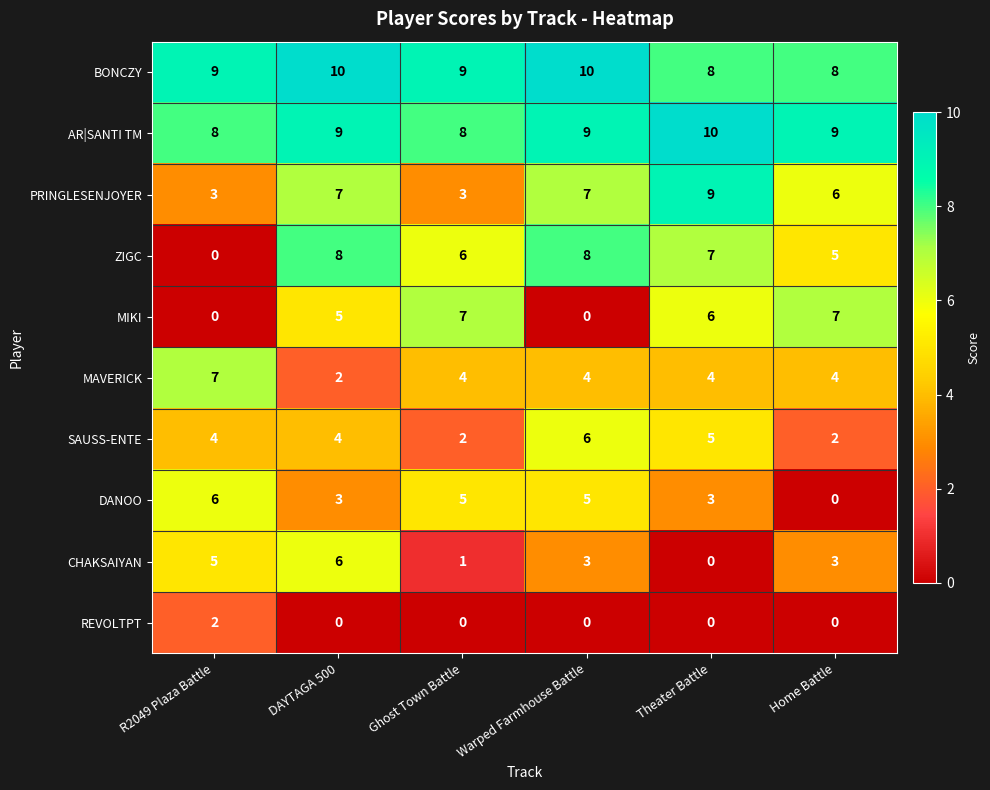

What is the sum of all PRINGLESENJOYER values?

35